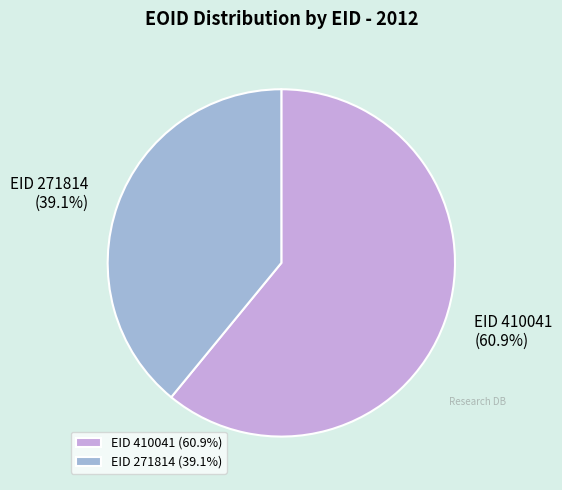

Is it true that EID 271814 is 39% of the pie?

True